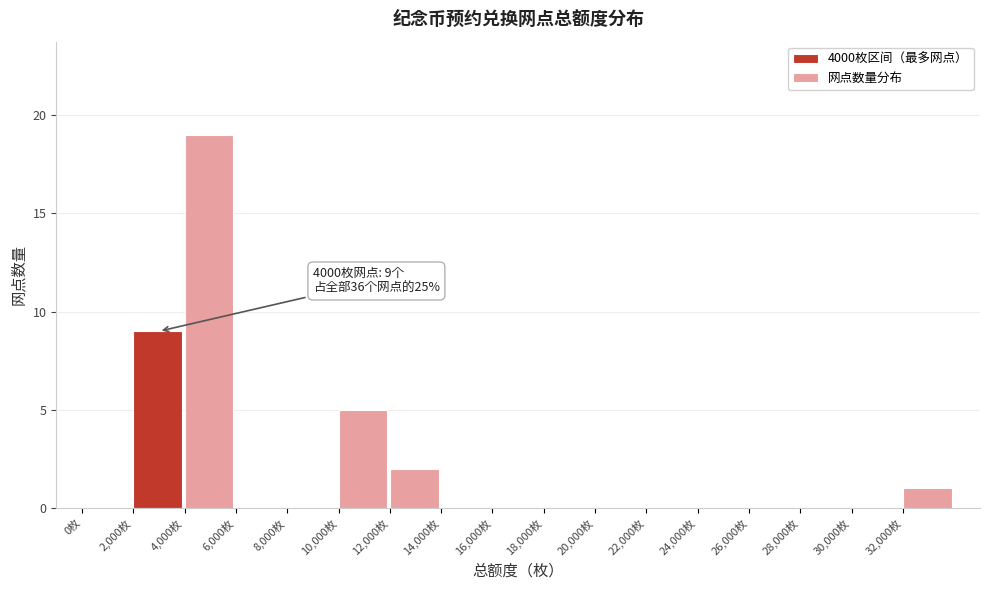

Over which range of the x-axis is the bar tallest?

4000 to 6000